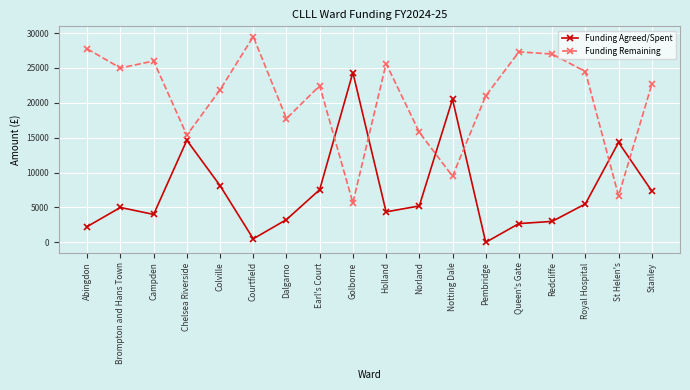

Which series has the largest total across all categories?

Funding Remaining